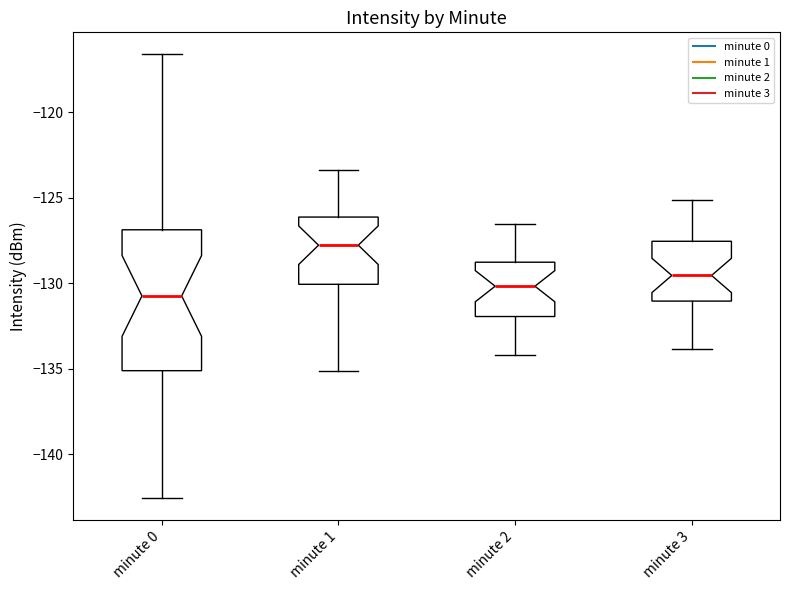

Which box has the lowest median line?

minute 0